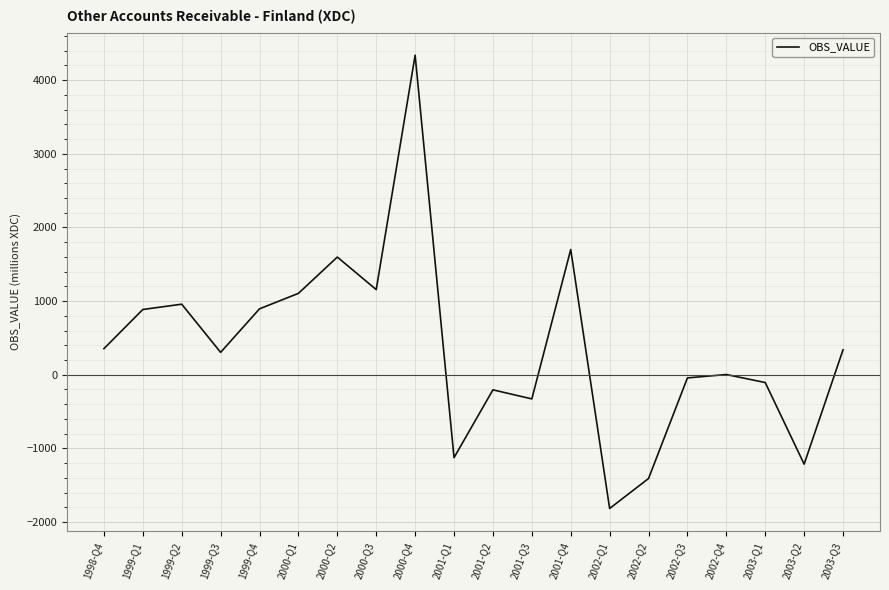

Is it true that the value at 2001-Q4 is 1700?

True